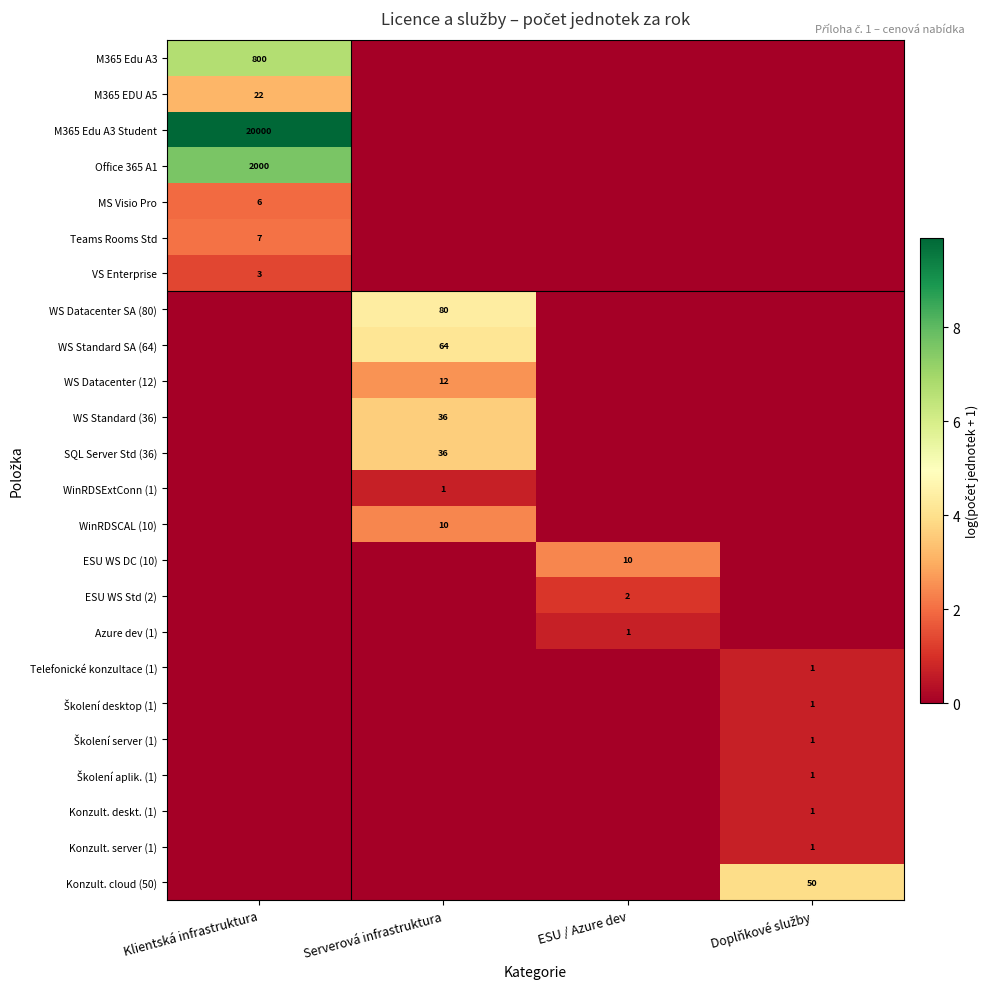

Is it true that SQL Server Std (36) equals 16 at Serverová infrastruktura?

False